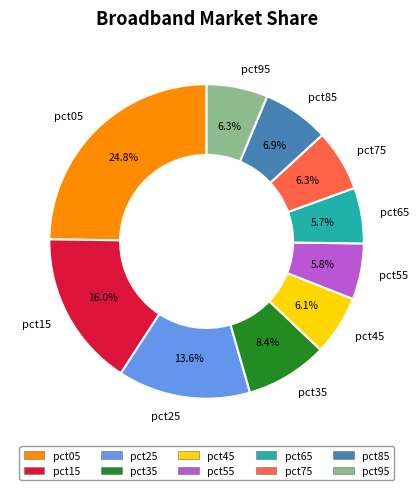

To the nearest percent, what is the combined percentage of pct35 and pct45?

15%